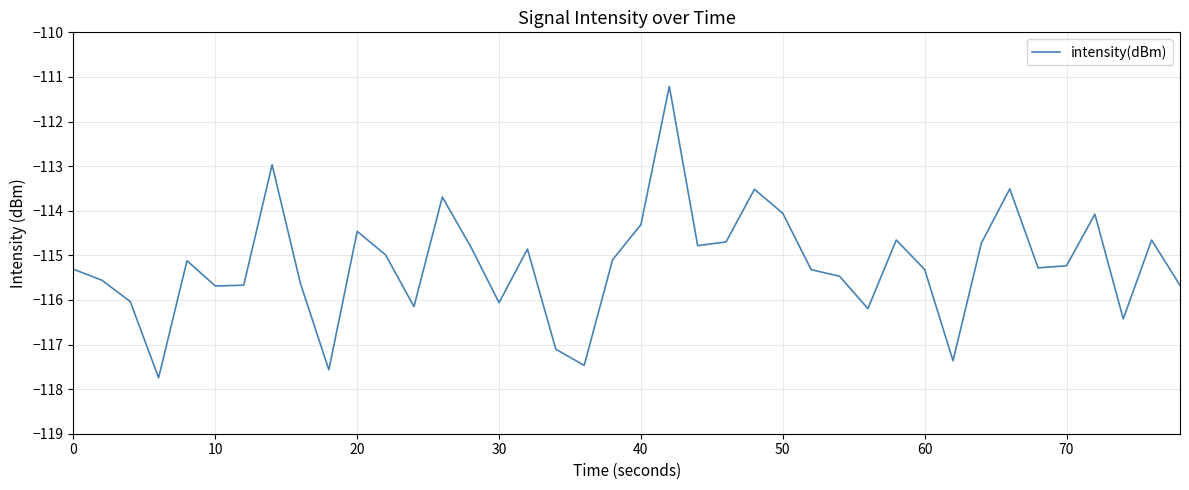

What is the minimum value shown in the chart?

-117.7